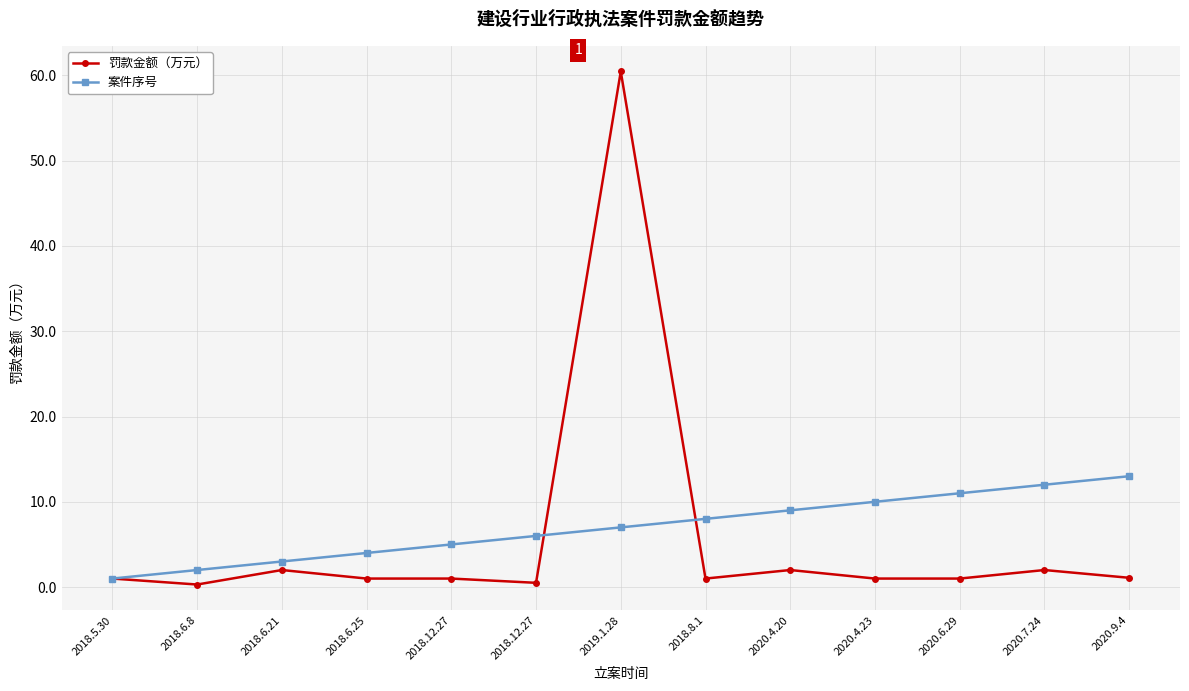

What are all the series names shown in the legend?

罚款金额（万元）, 案件序号